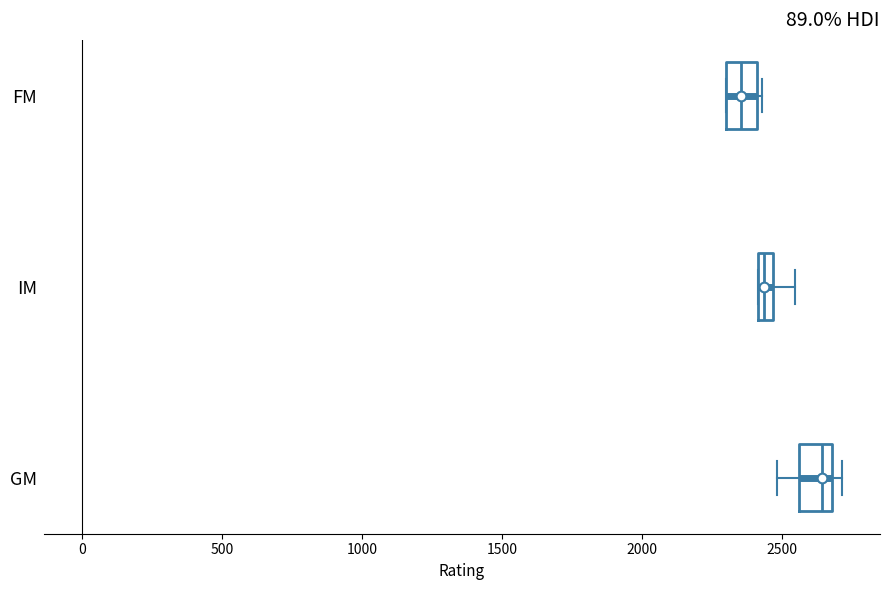

Where does the median line of the box for GM sit on the x-axis? The values are not printed on the chart, so give them approximately, as read against the axis.

2650